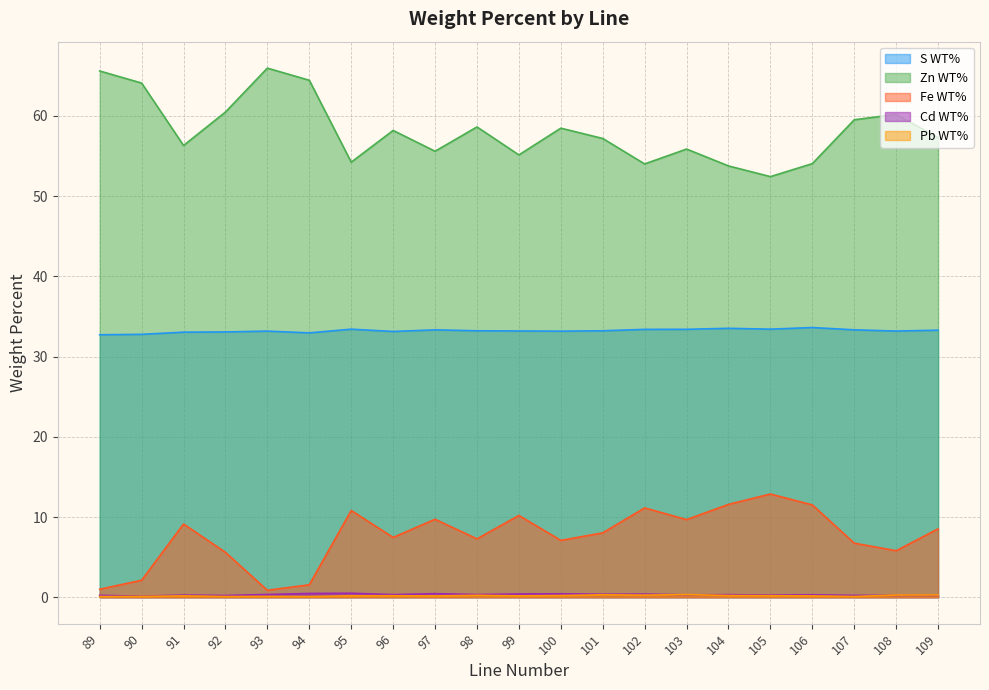

What is the total value across all series at 100?

99.4